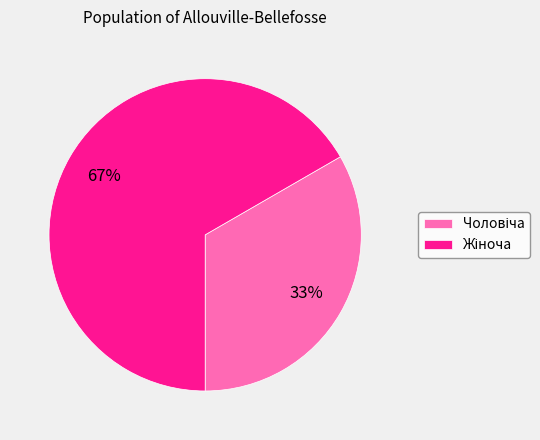

Is there any slice that represents more than half of the pie?

Yes